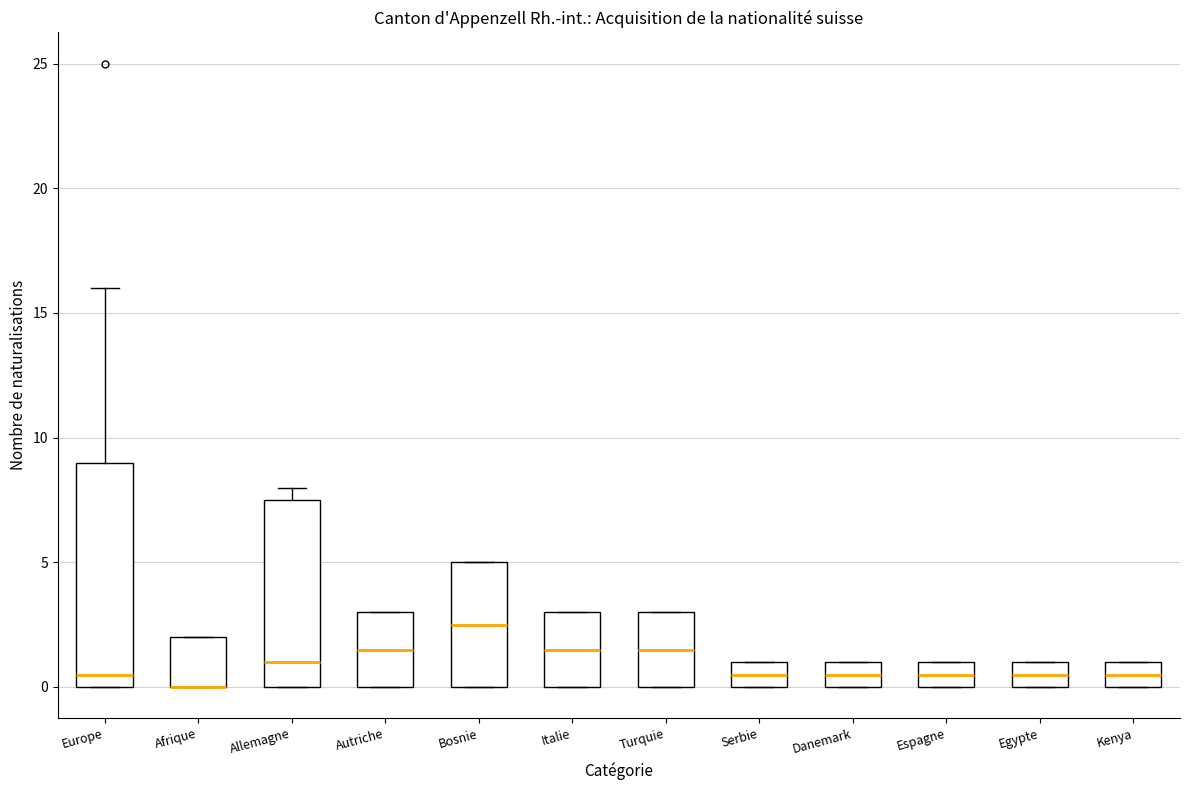

Which box is the tallest, from its lower edge to its upper edge?

Europe